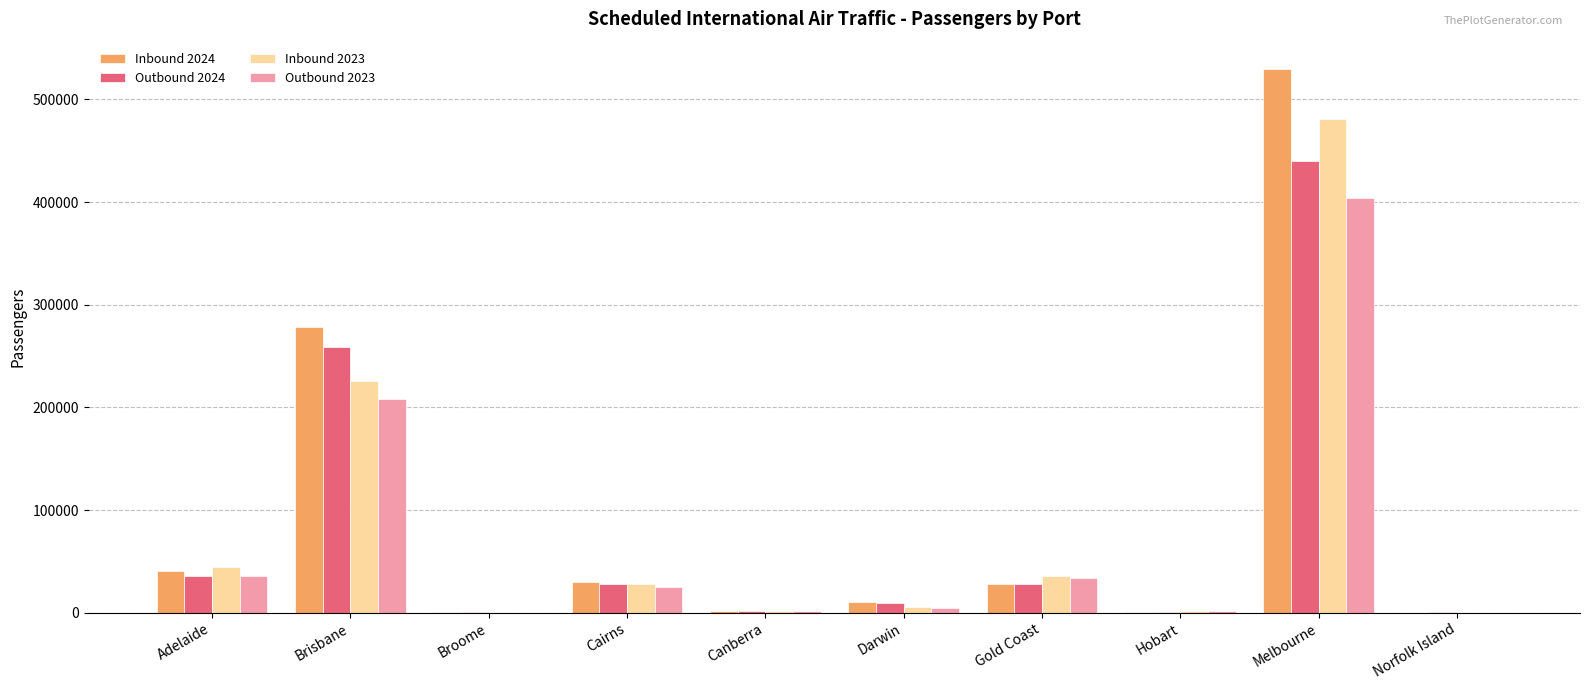

How many groups of bars are there?

10